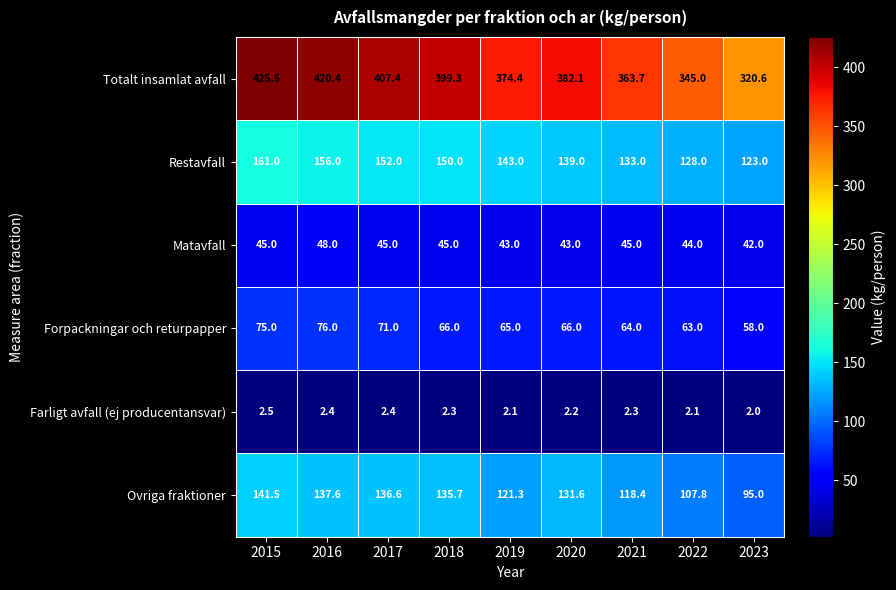

At which label is Restavfall closest to 142?

2019